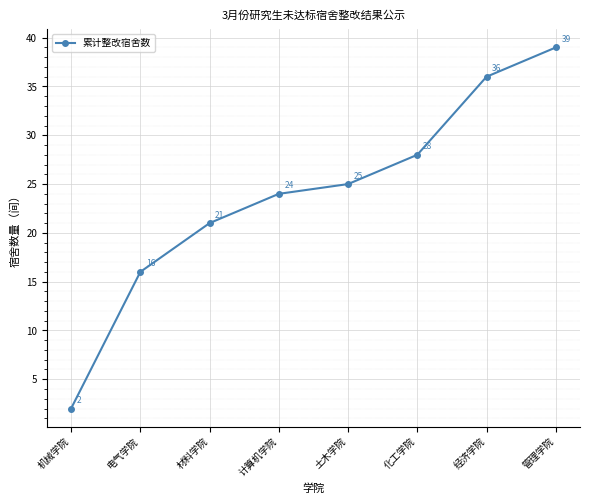

What is the value of the 6th point from the left?

28